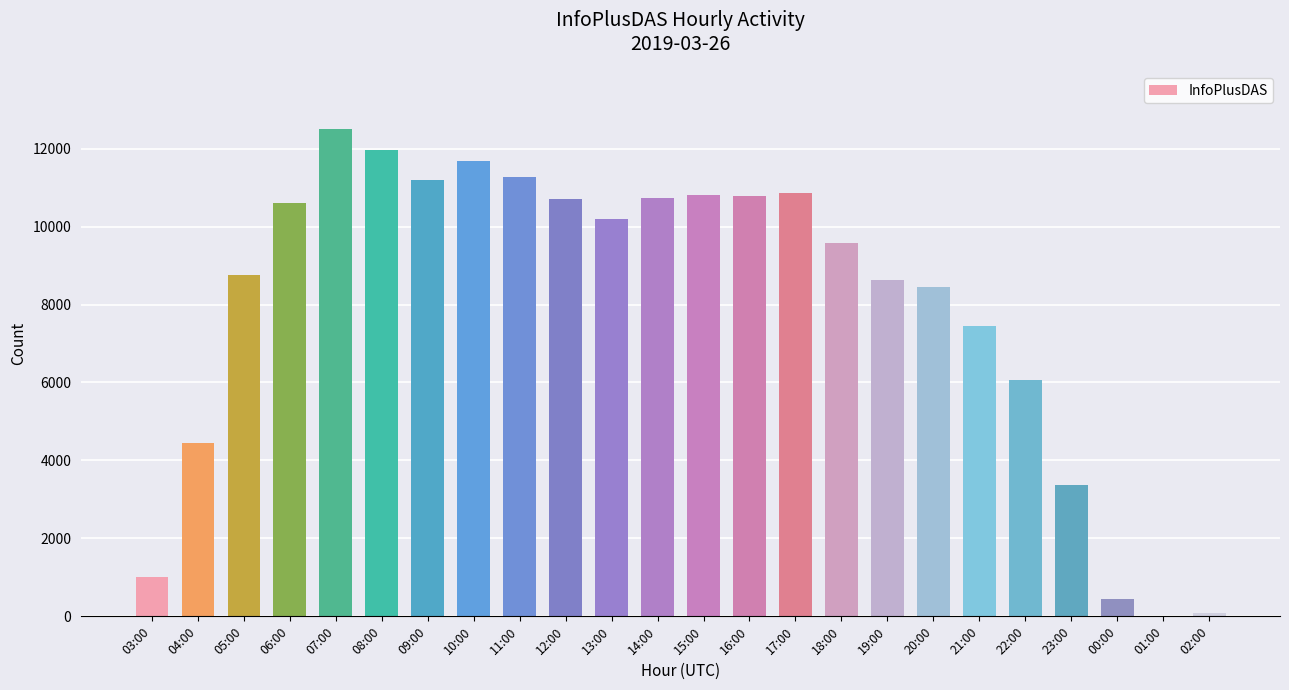

What is the sum of the values at 18:00 and 02:00?

9673